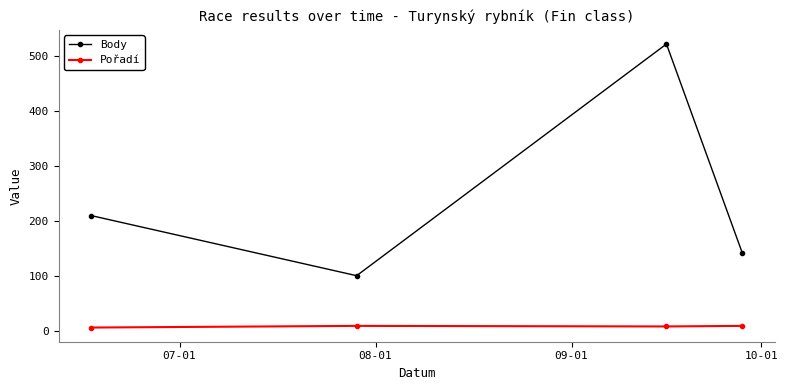

Rank the series by their maximum value, from highest to lowest.

Body, Pořadí